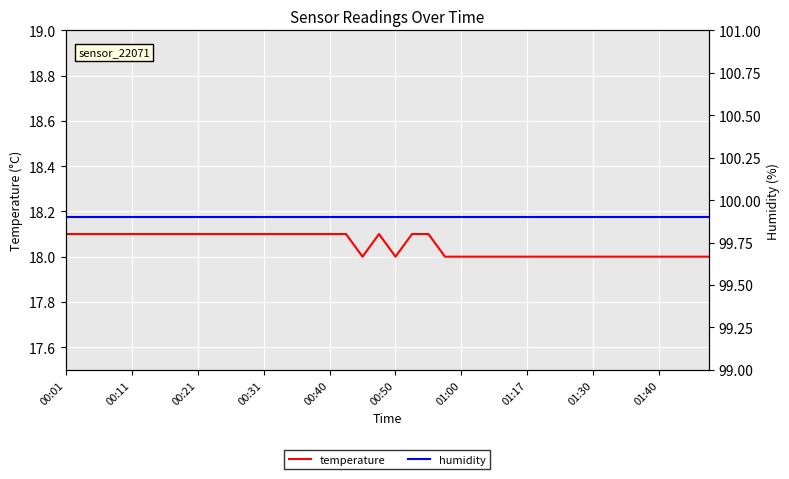

What is the value of the humidity point at the 3rd from the left?

99.9